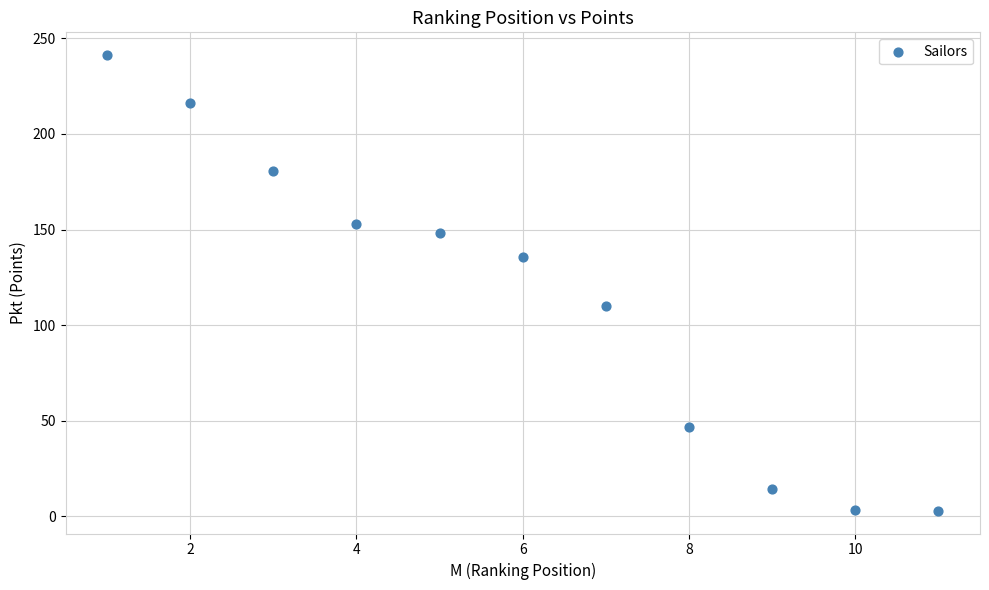

What is the average X value?

6.0